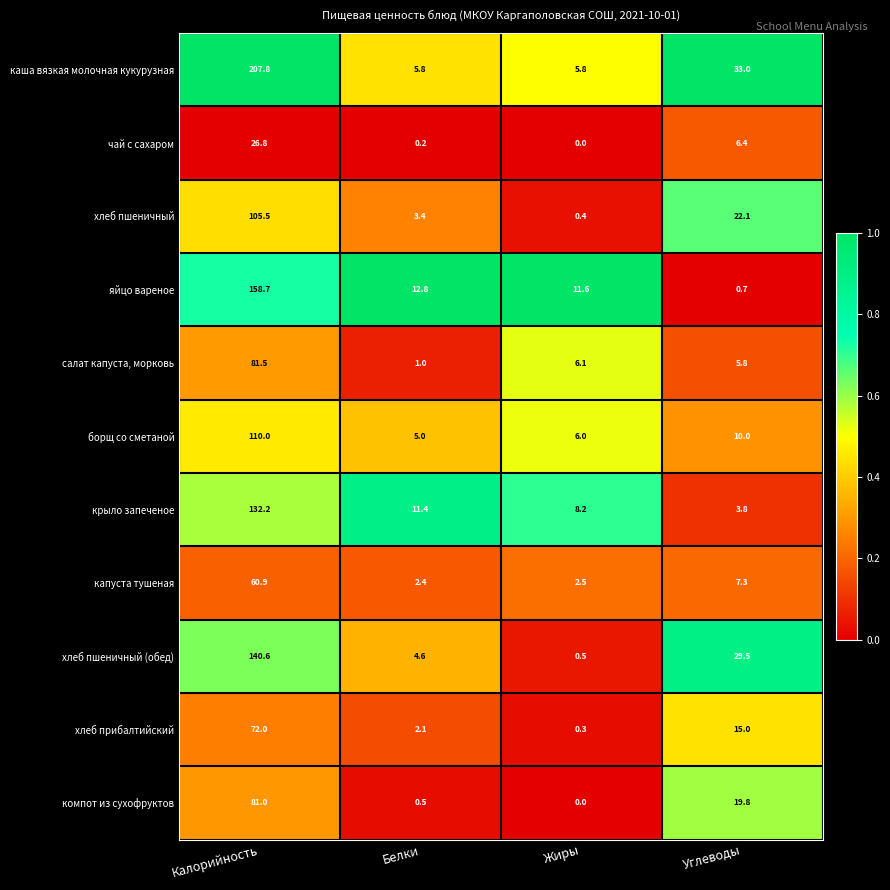

What is the sum of the борщ со сметаной values at Калорийность and Жиры?

116.0